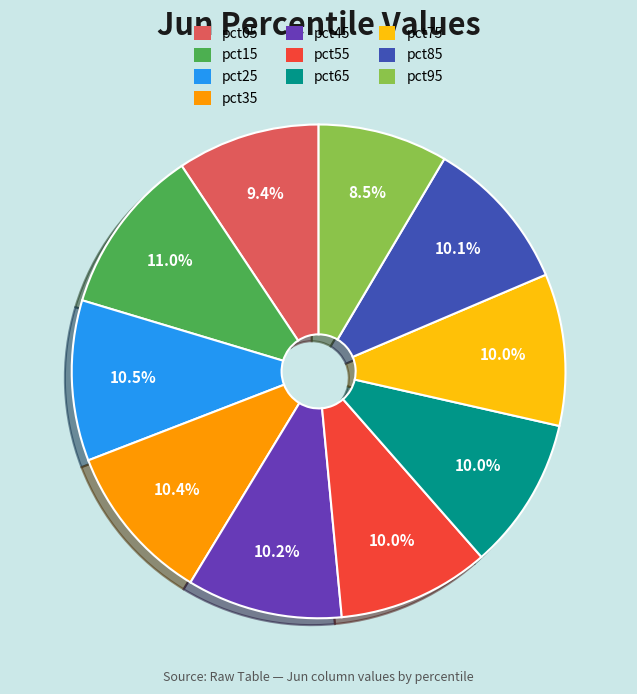

Which category has the smallest portion of the pie?

pct95